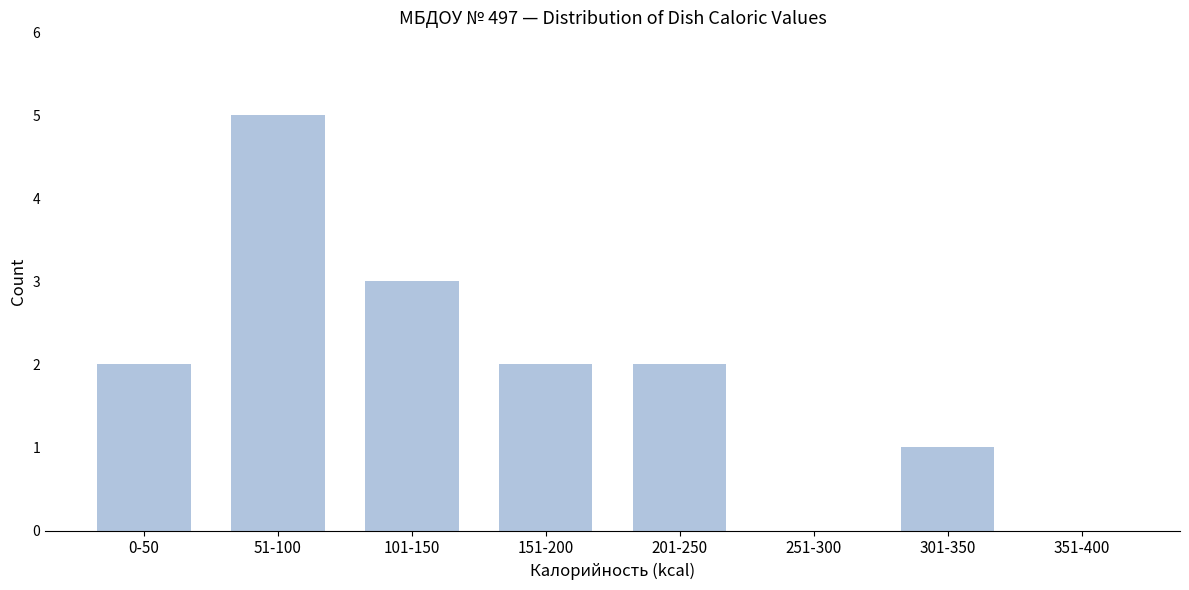

Reading right to left, what are all the values shown in this chart?

351-400=0	301-350=1	251-300=0	201-250=2	151-200=2	101-150=3	51-100=5	0-50=2